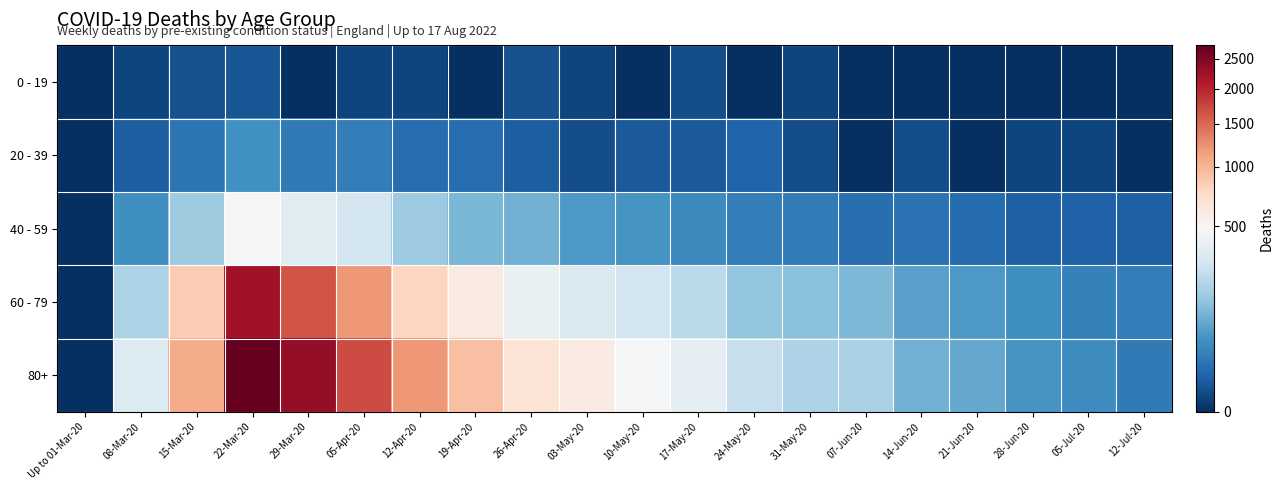

At which category is the sum across all series the highest?

22-Mar-20